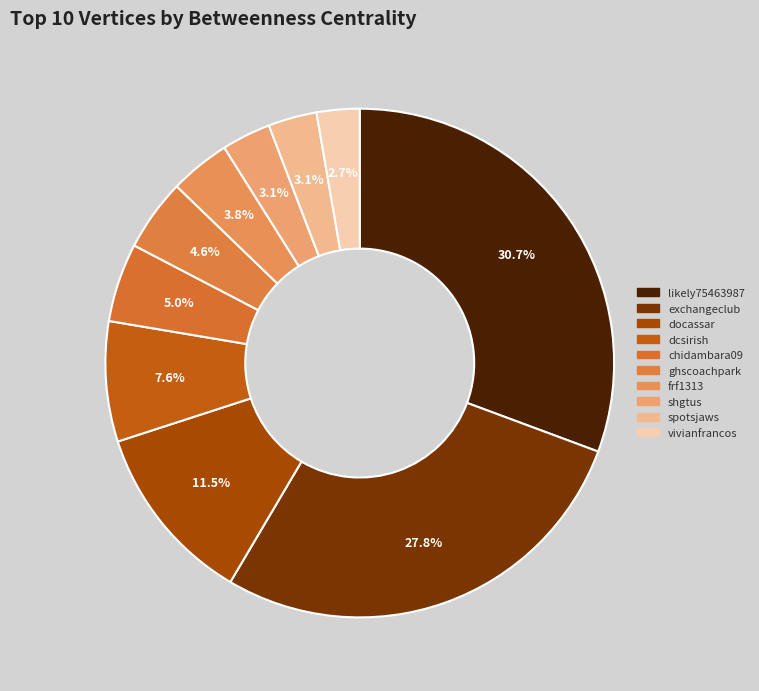

True or false: frf1313 accounts for 4% of the total.

True